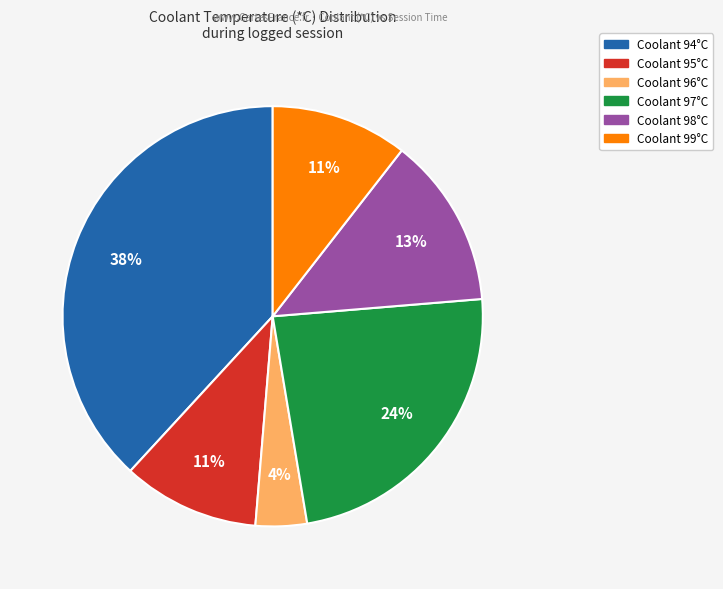

Is there any slice that represents more than half of the pie?

No